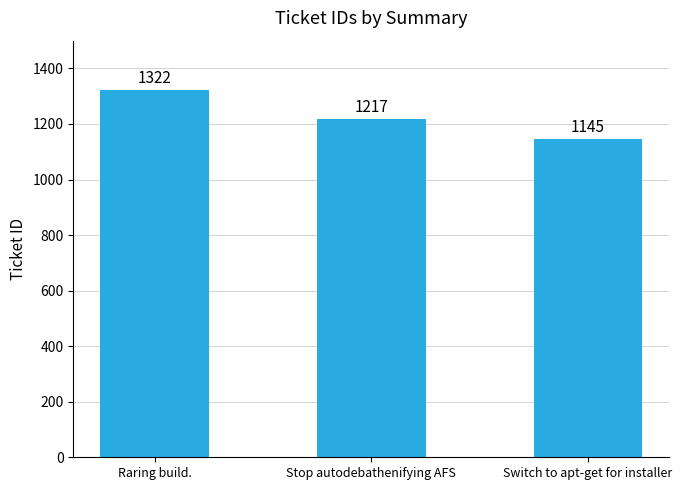

How many values are between 1145 and 1322?

3